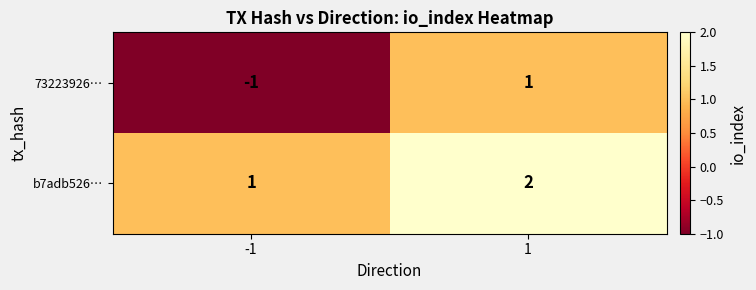

What is the sum of the b7adb526… values at -1 and 1?

3